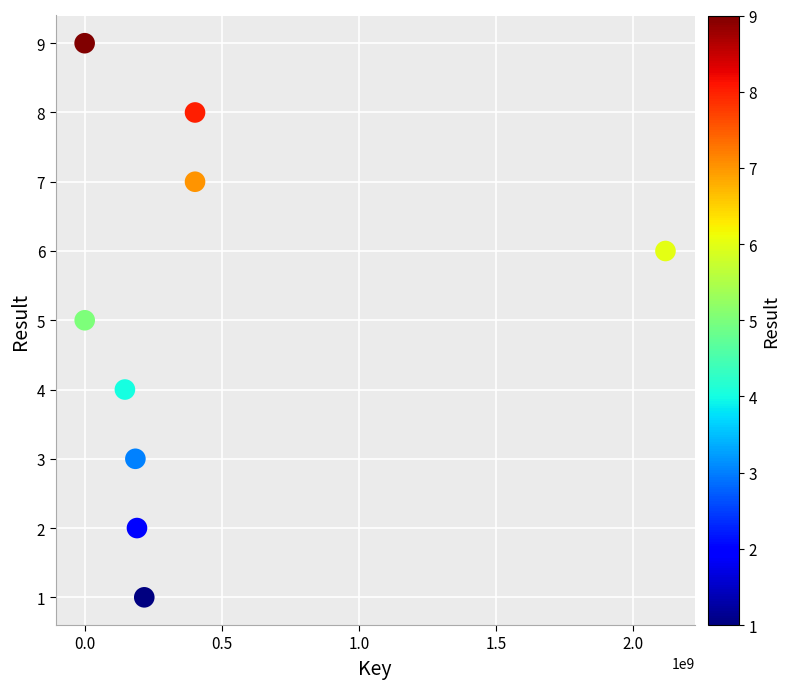

What is the average Y value?

5